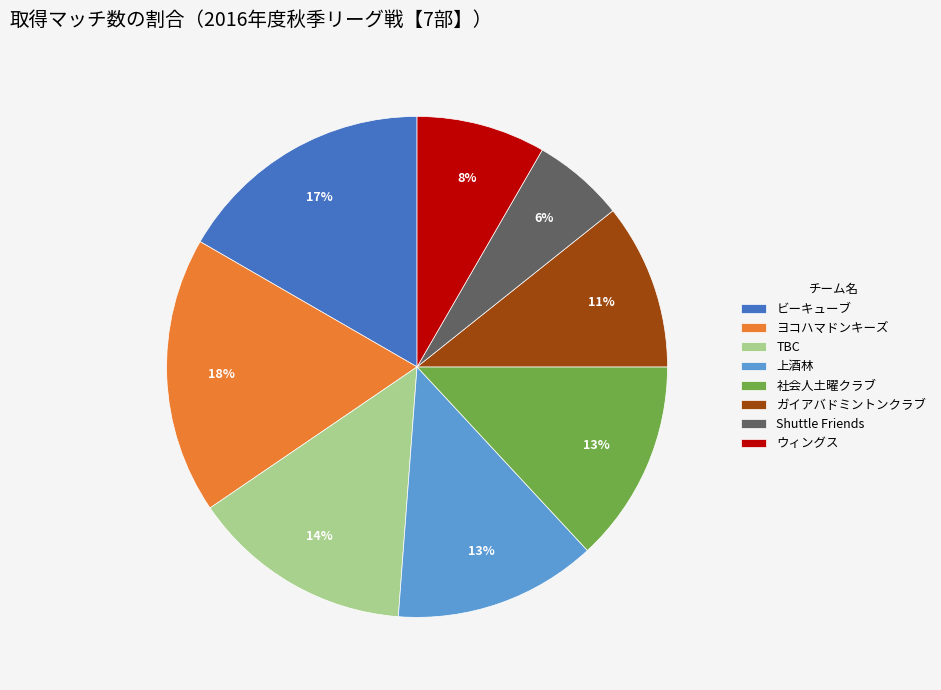

Which slice is the smallest?

Shuttle Friends